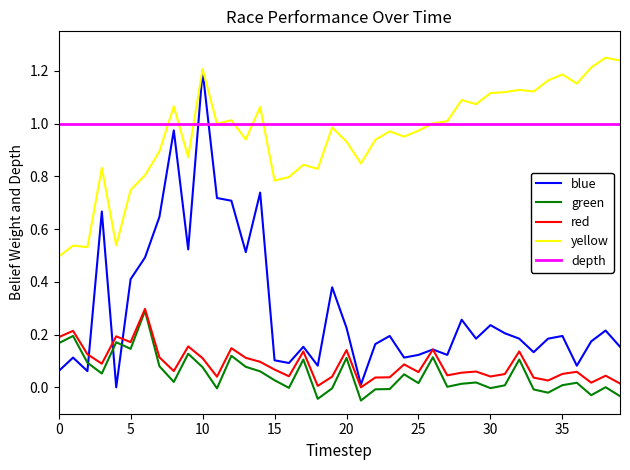

Is this an area chart (filled region under the line)?

No